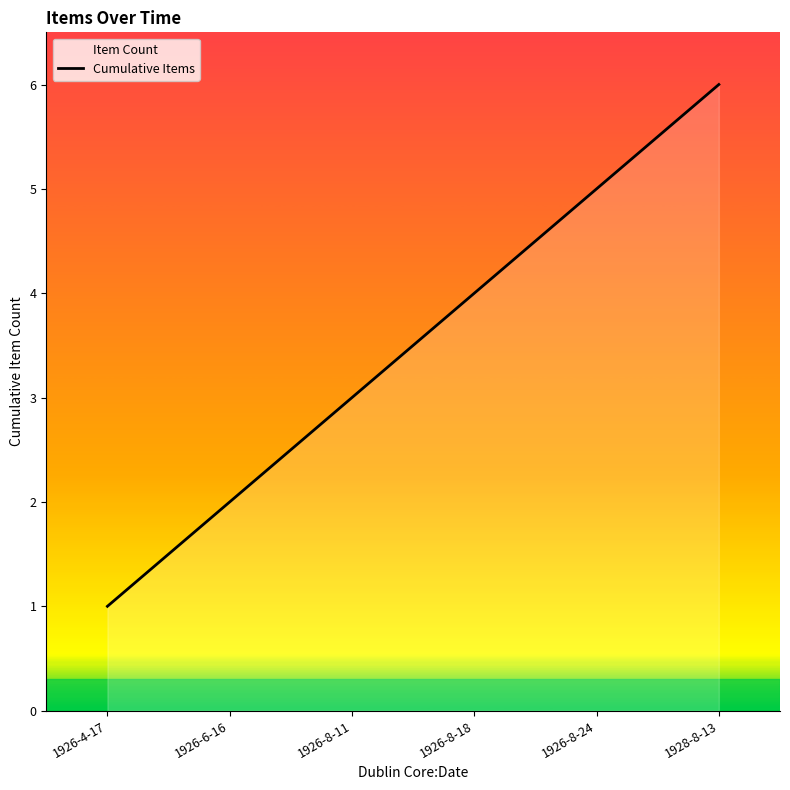

Approximately how many times larger is the value at 1926-4-17 compared to 1926-8-11?

0.3